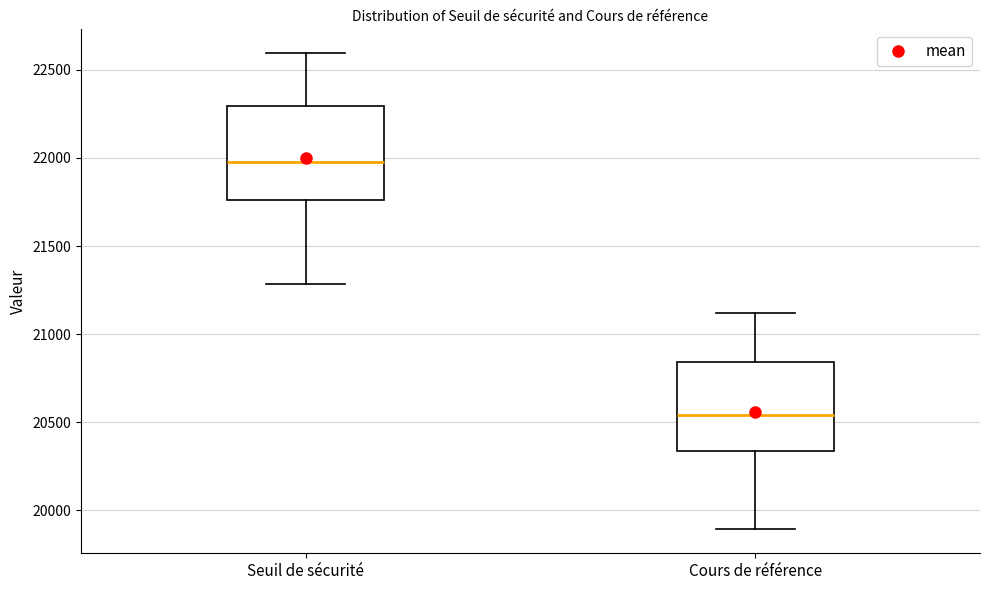

Where does the upper whisker of the box for Cours de référence end on the y-axis? The values are not printed on the chart, so give them approximately, as read against the axis.

21100